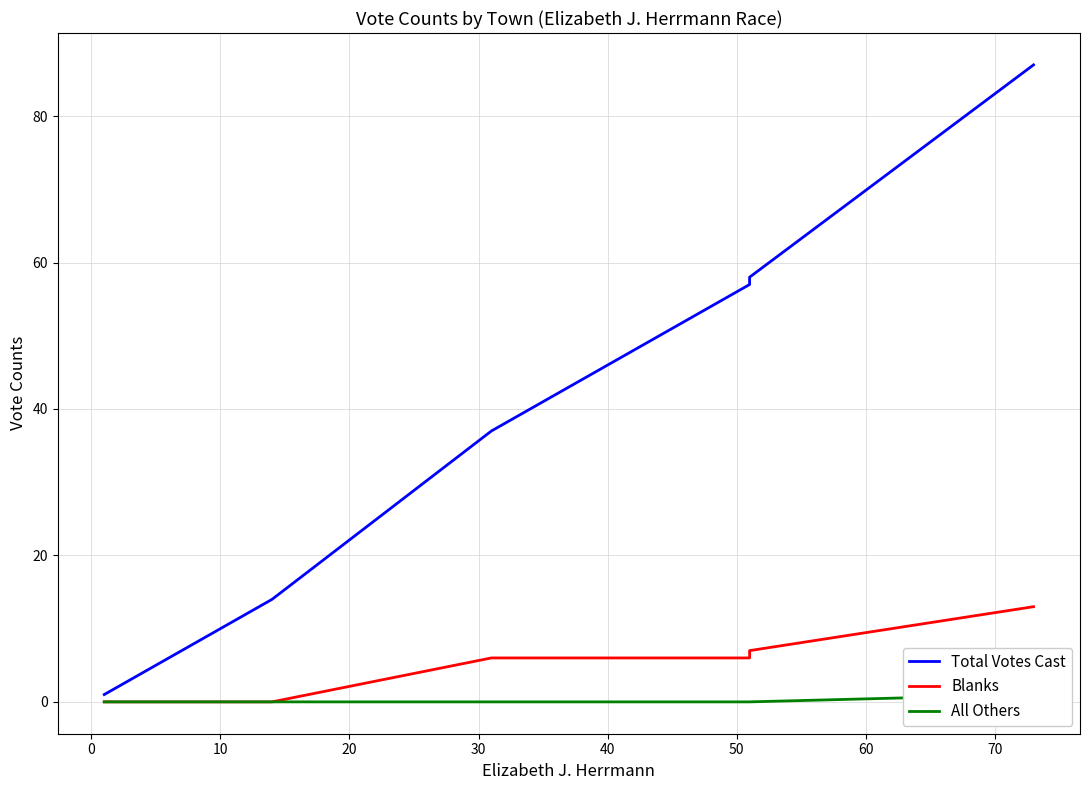

Reading right to left, transcribe all the data shown in this chart.

Total Votes Cast: 87	58	57	37	14	1	1
Blanks: 13	7	6	6	0	0	0
All Others: 1	0	0	0	0	0	0